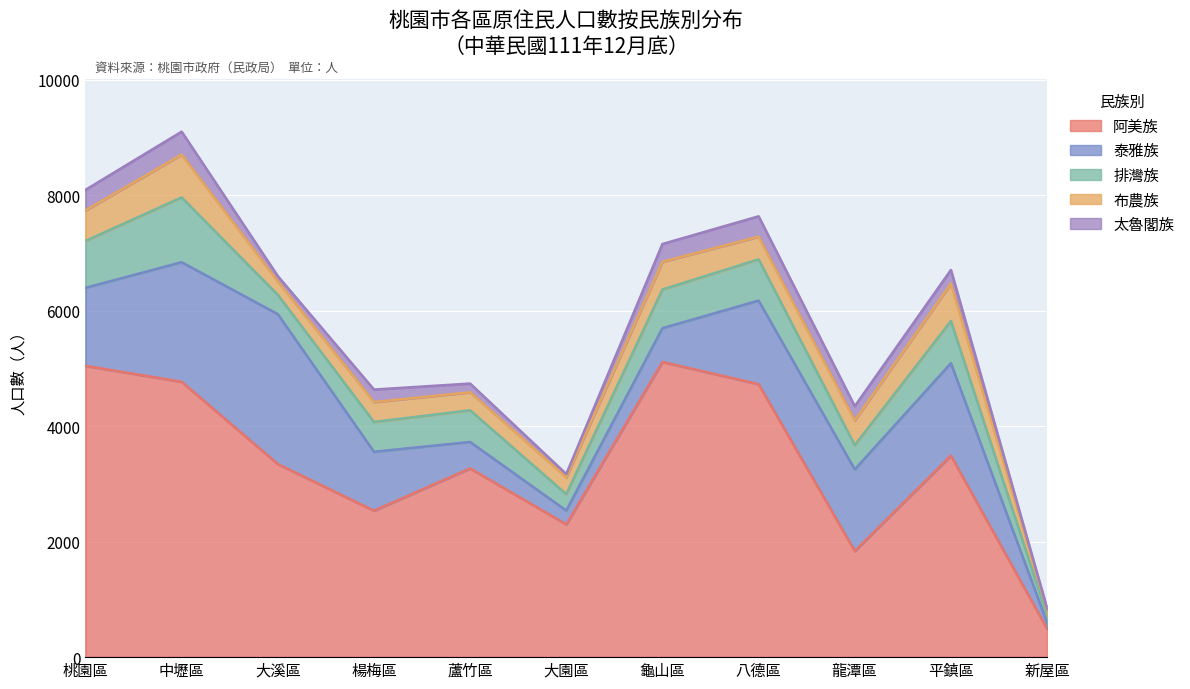

Which category has the lowest value in the 排灣族 series?

新屋區